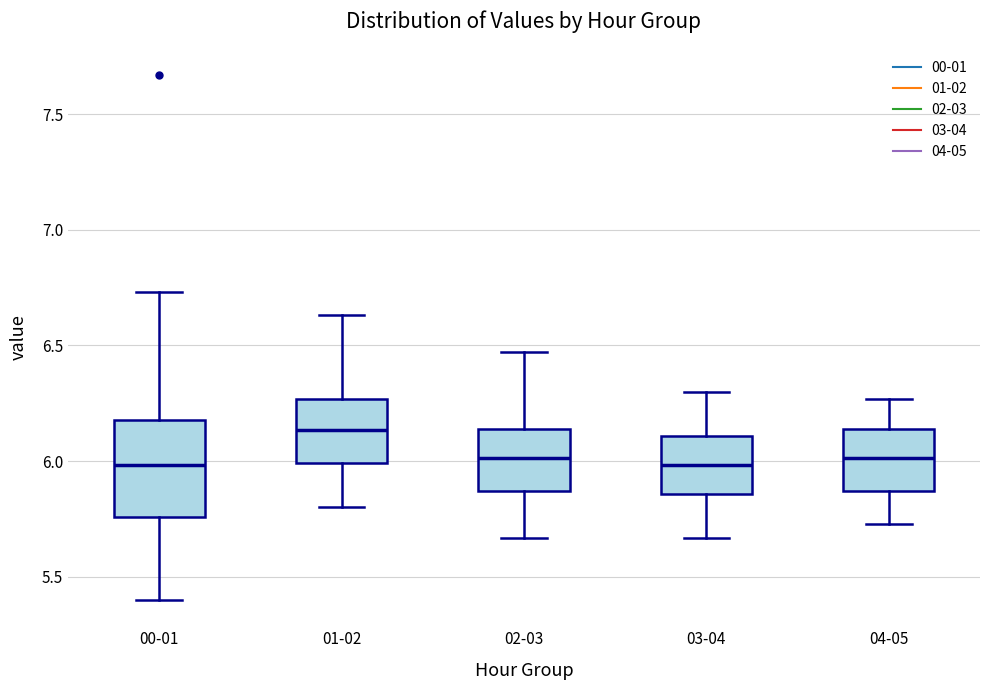

Reading left to right, read every box against the y-axis: the position of its median line, the range the box covers, and the ends of its whiskers. The values are not printed on the chart, so give them approximately, as read against the axis.

00-01: median 6.00, box 5.75 to 6.20, whiskers 5.40 to 6.75
01-02: median 6.15, box 6.00 to 6.25, whiskers 5.80 to 6.65
02-03: median 6.00, box 5.85 to 6.15, whiskers 5.65 to 6.45
03-04: median 6.00, box 5.85 to 6.10, whiskers 5.65 to 6.30
04-05: median 6.00, box 5.85 to 6.15, whiskers 5.75 to 6.25